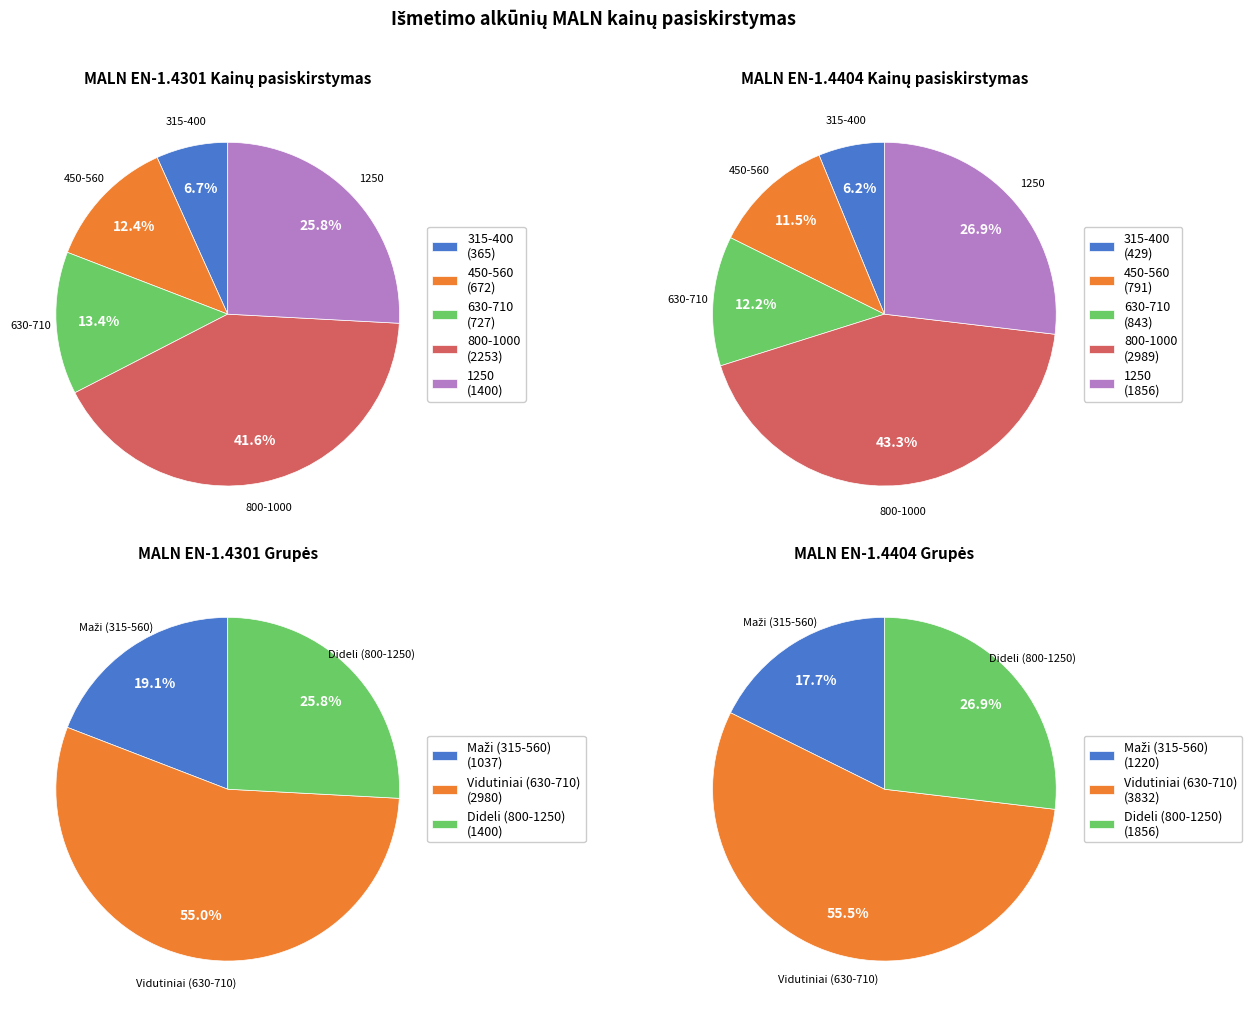

Does MALN-560 account for over 50% of the chart?

No